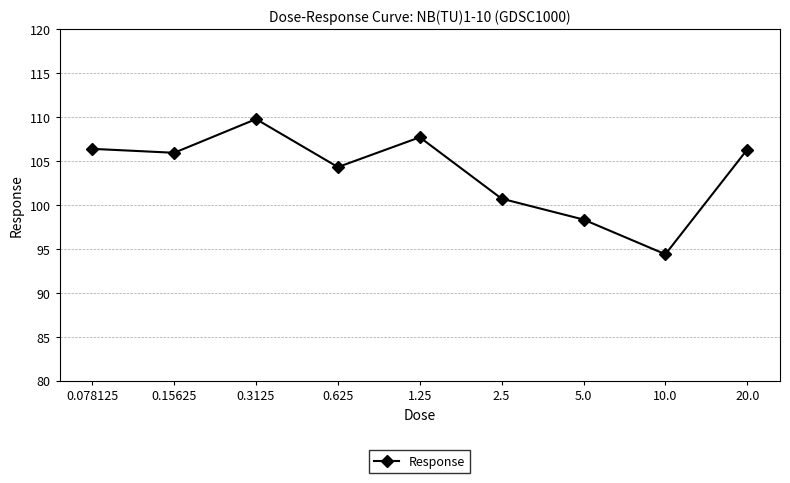

What is the minimum value shown in the chart?

94.4